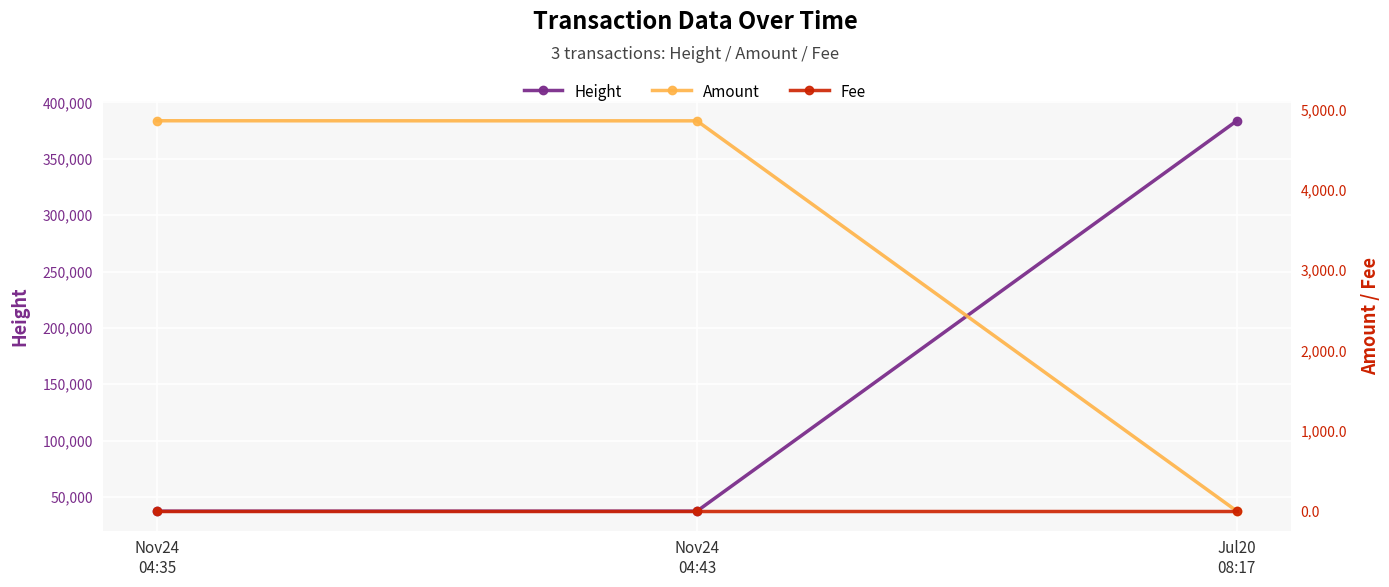

At which category is the sum across all series the highest?

Jul20
08:17